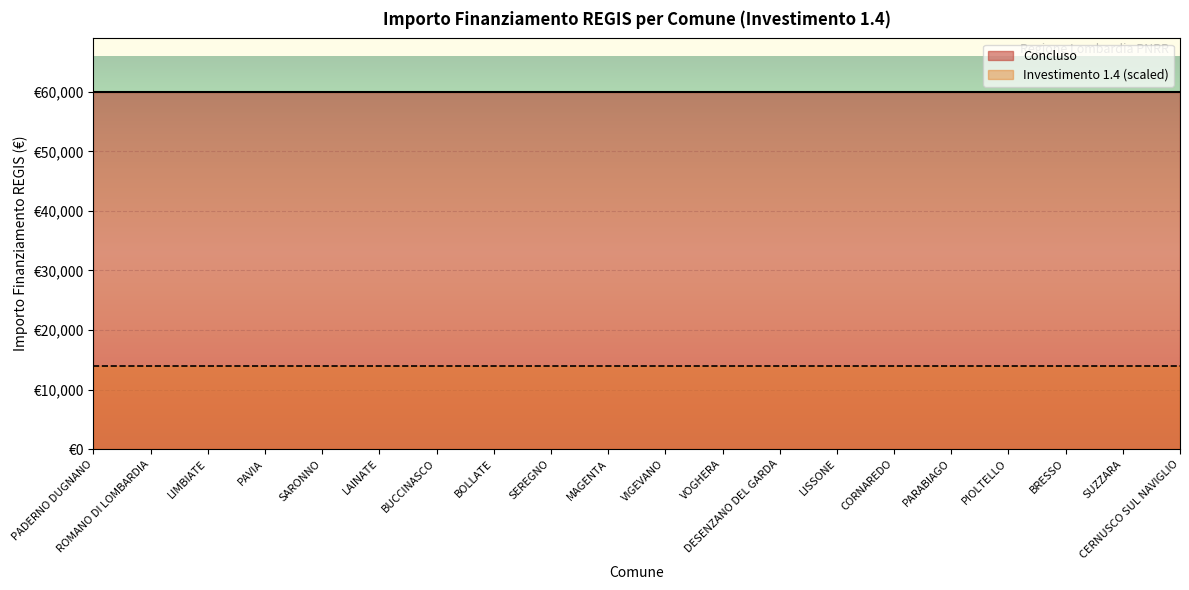

Which category has the lowest value in the Concluso series?

PADERNO DUGNANO